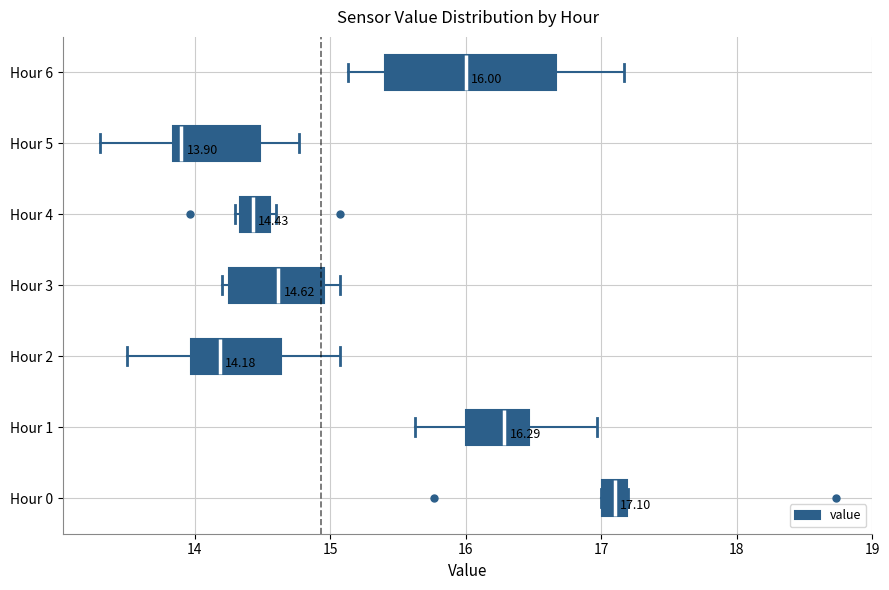

Which box has the furthest to the left median line?

Hour 5